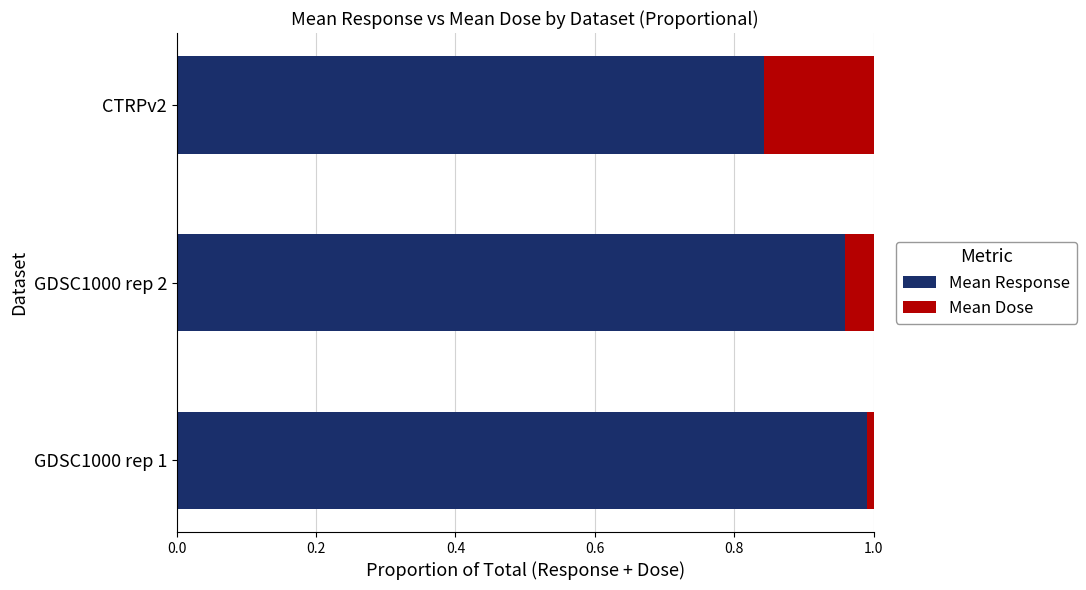

How many series are shown in this chart?

2